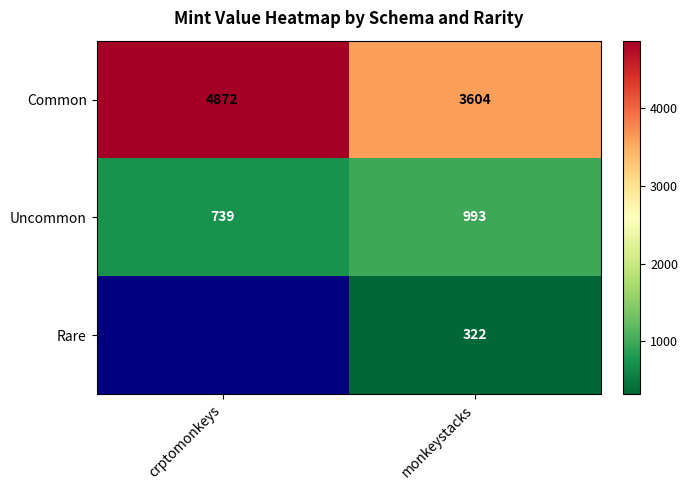

True or false: Common has a value of 2102.9 at monkeystacks.

False